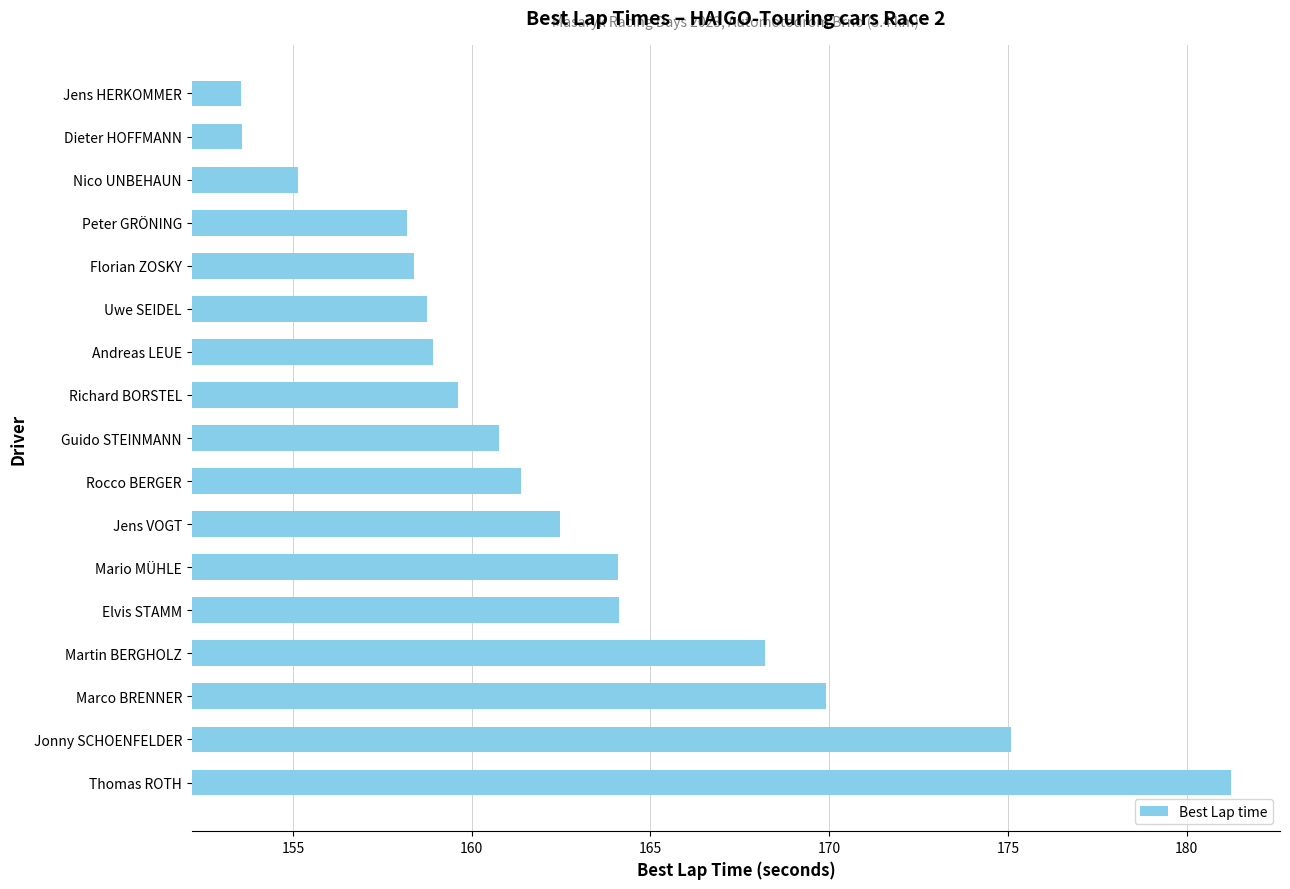

Approximately how many times larger is the value at Andreas LEUE compared to Dieter HOFFMANN?

1.0